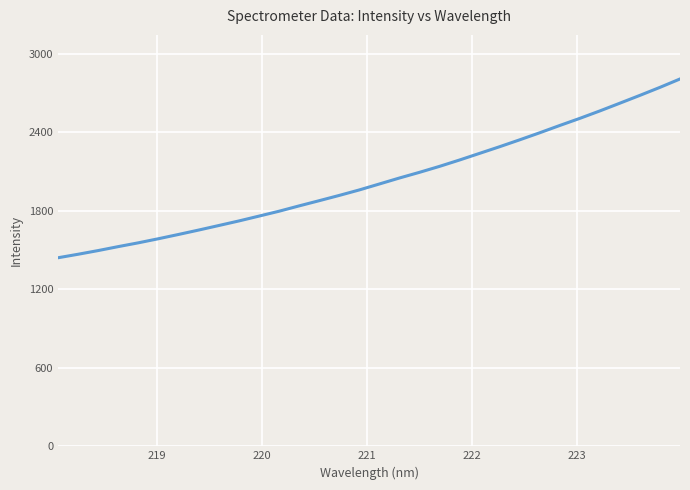

What is the maximum value shown in the chart?

2807.9